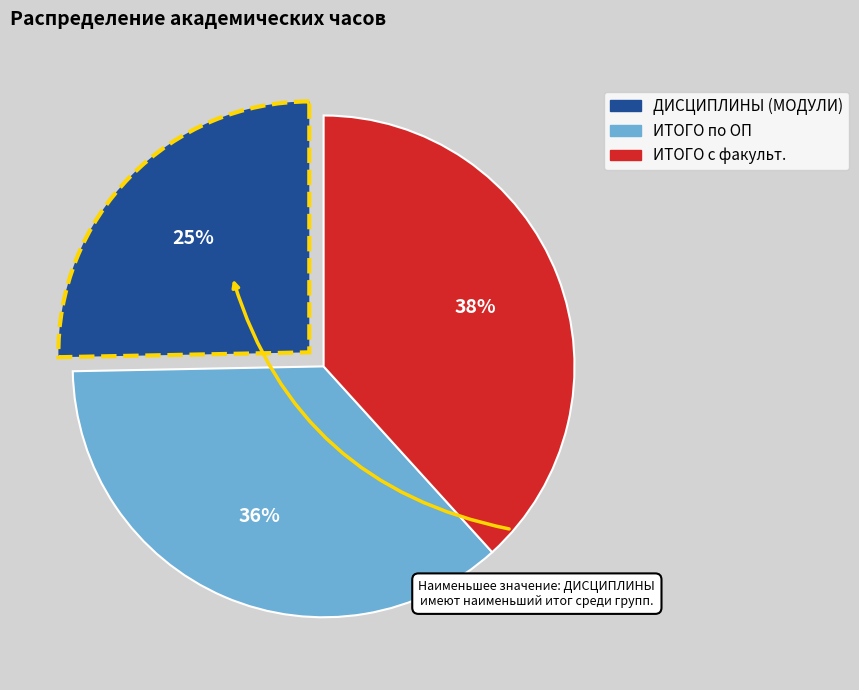

How many segments does this pie chart have?

3